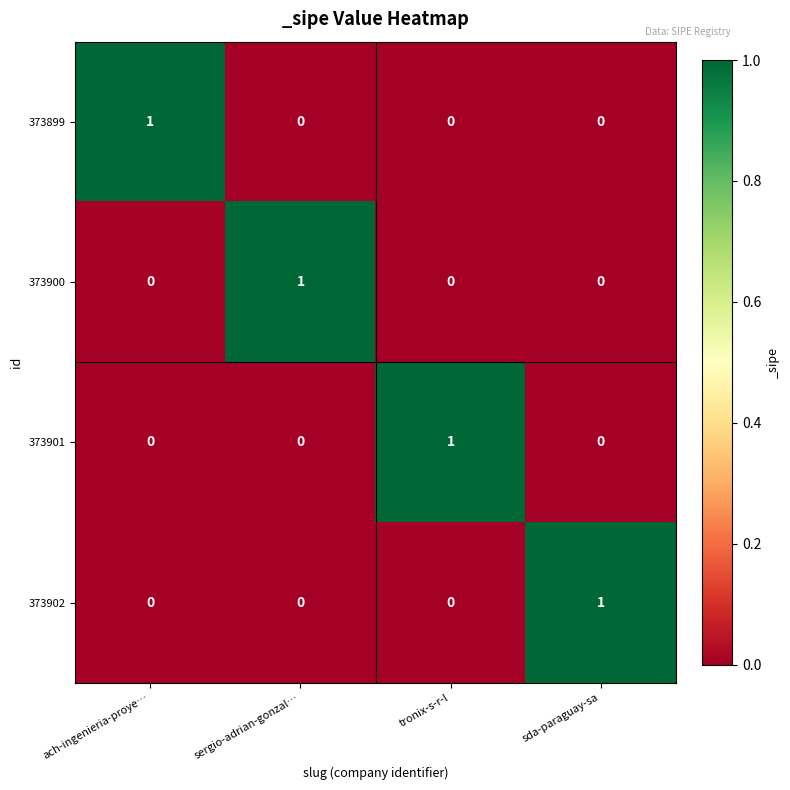

What is the maximum value shown in the chart?

1